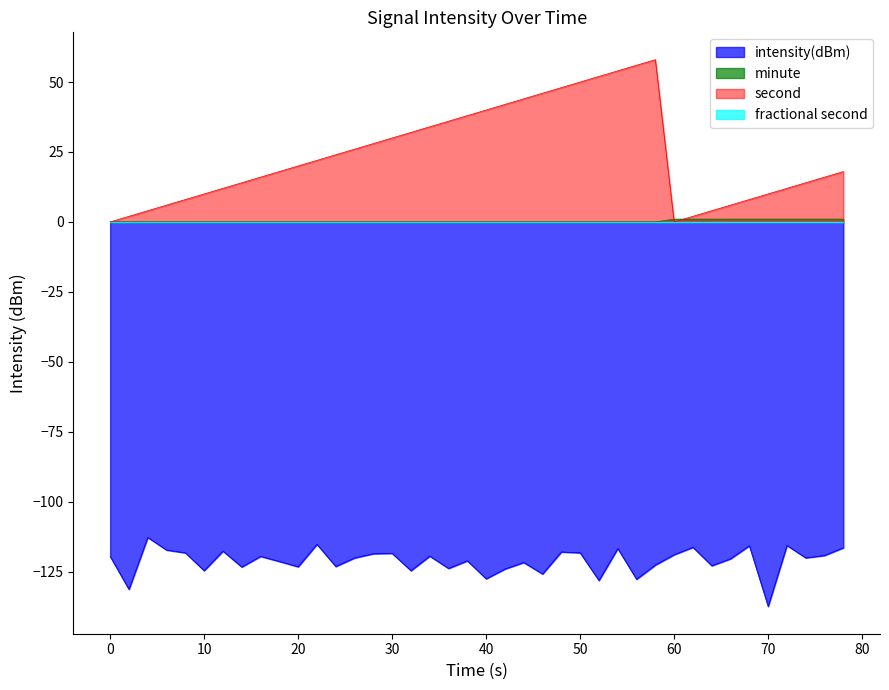

True or false: intensity(dBm) and second intersect in this chart.

False